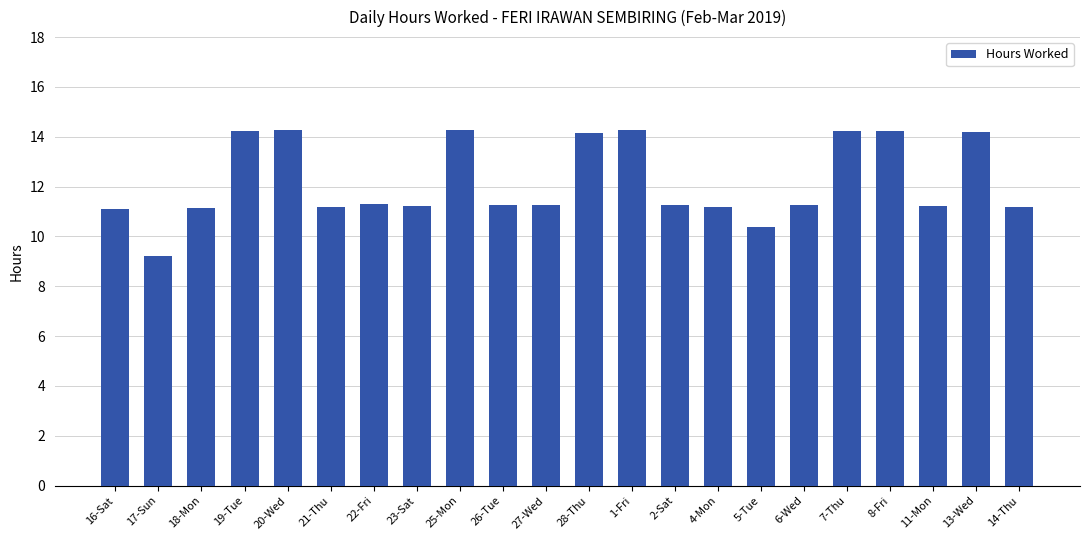

What is the difference between the second highest and second lowest values?

3.9